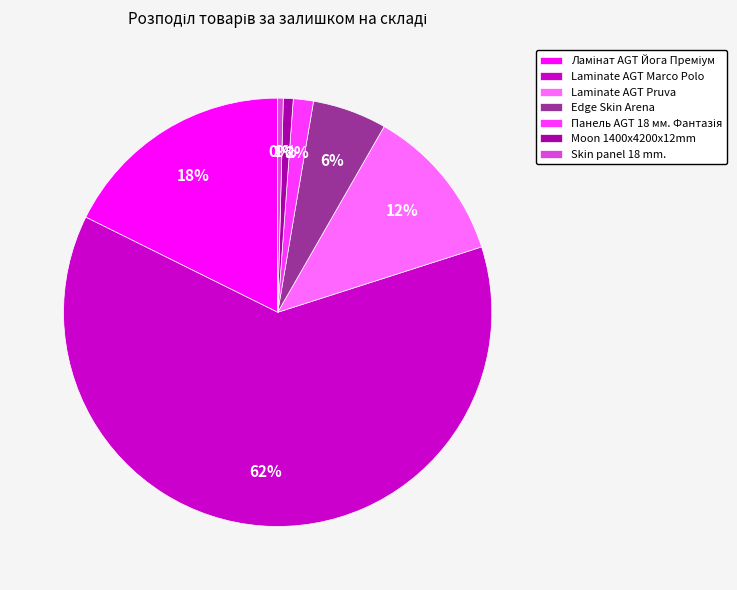

Does Edge Skin Arena represent more than half of the total?

No